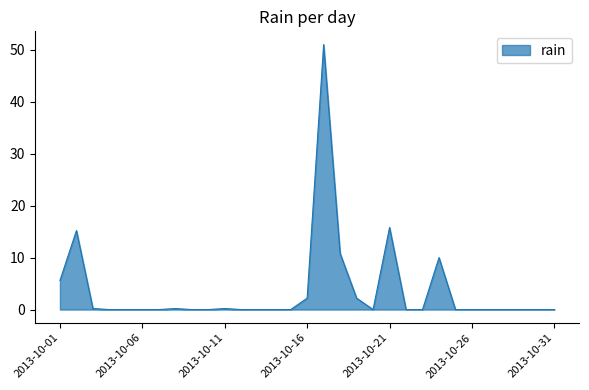

What is the greatest value displayed?

51.0